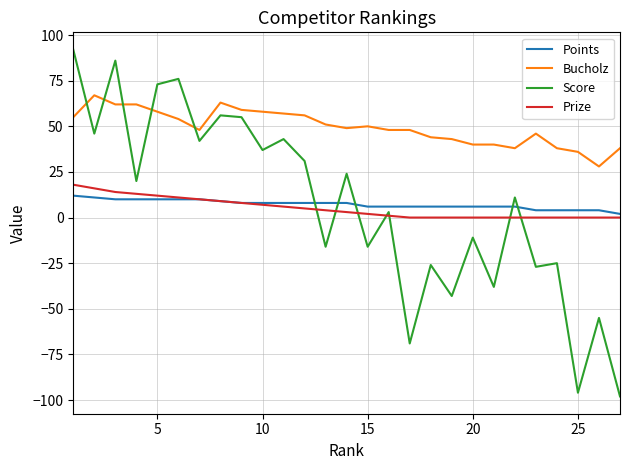

What is the minimum value shown in the chart?

-98